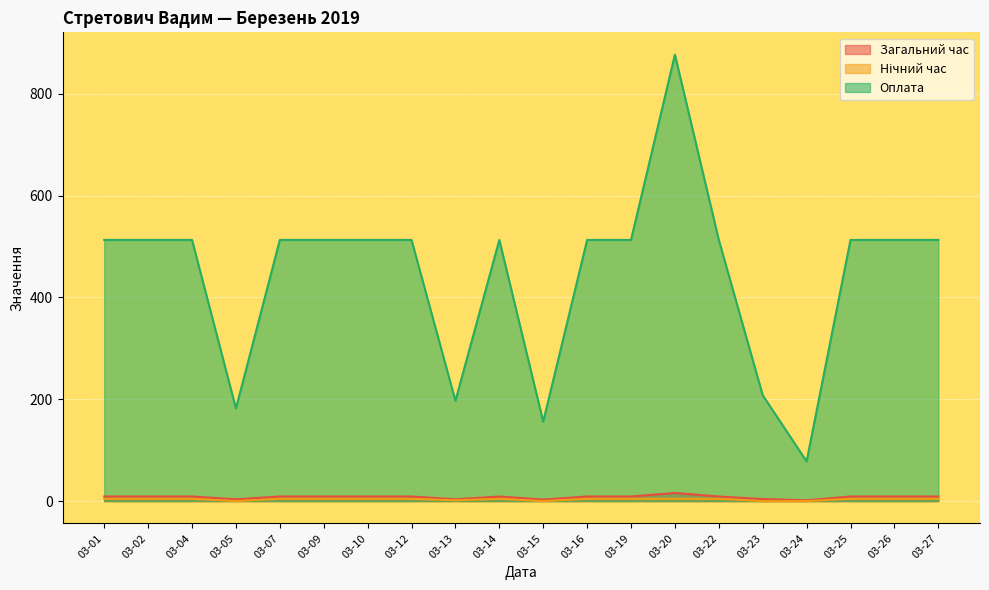

True or false: Нічний час and Загальний час cross at least once.

False